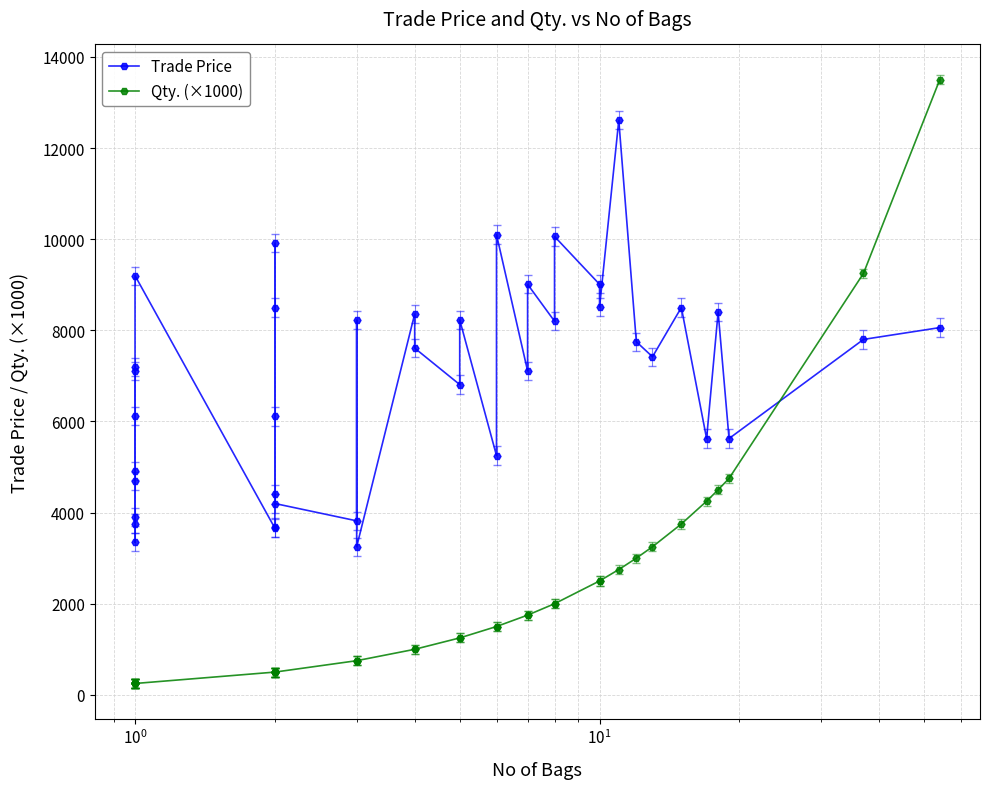

Does the chart have visible grid lines?

Yes